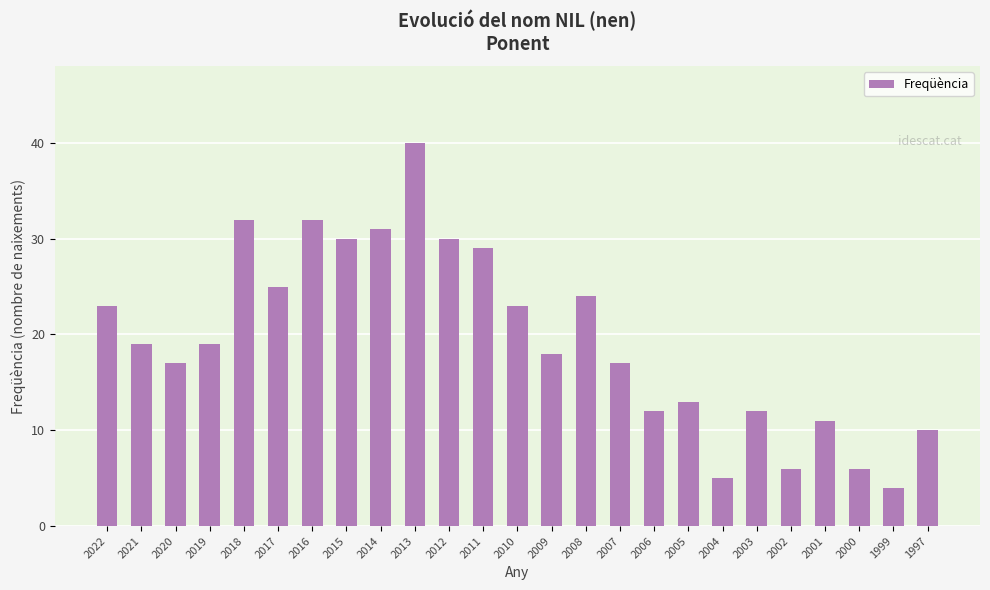

Approximately how many times larger is the value at 2007 compared to 2015?

0.6